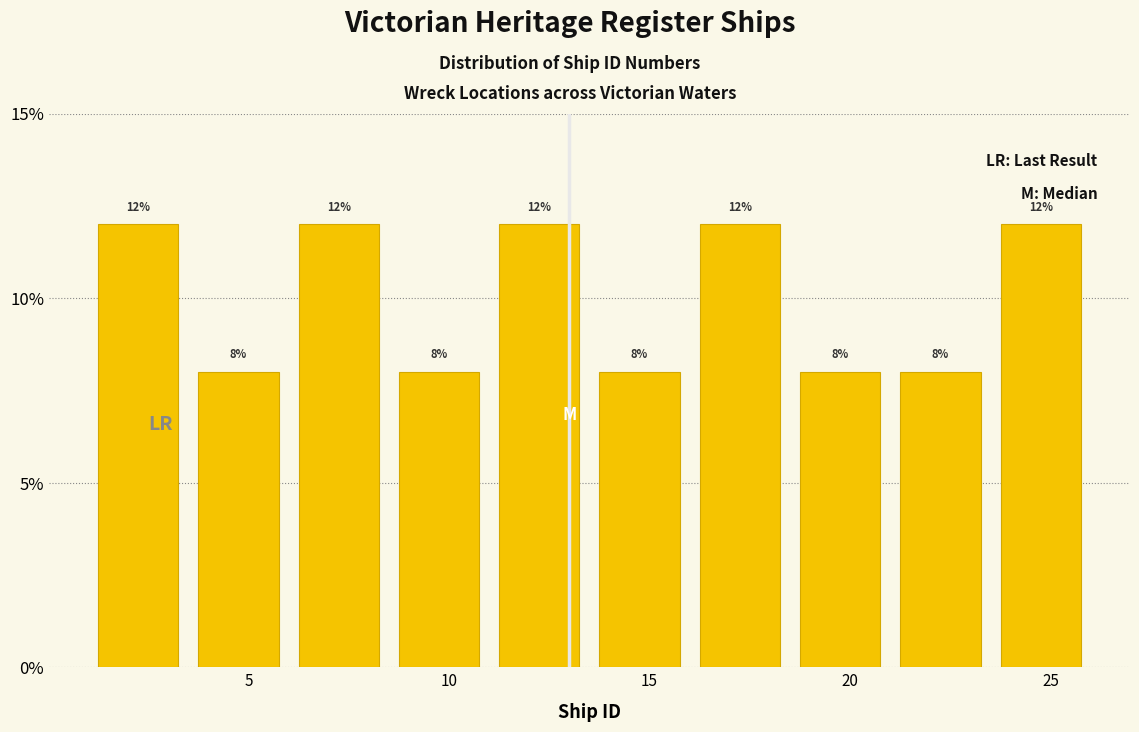

What is the height of the bar covering 6.0 to 8.5 on the x-axis?

12